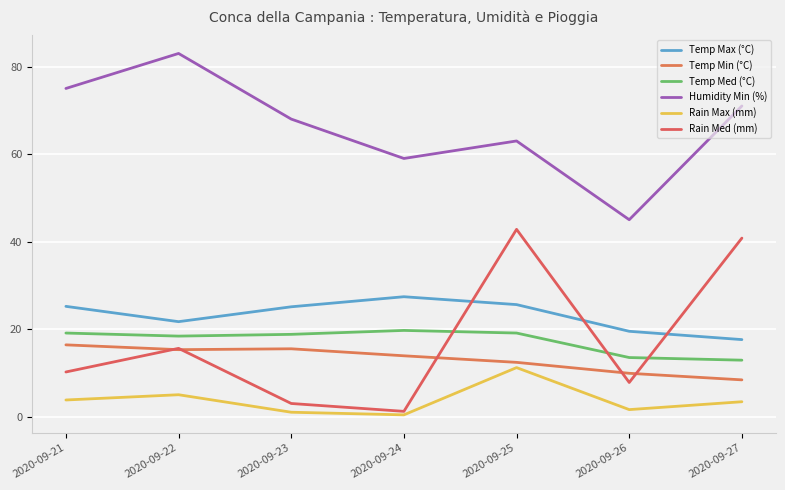

What is the total value across all series at 2020-09-25?

174.1